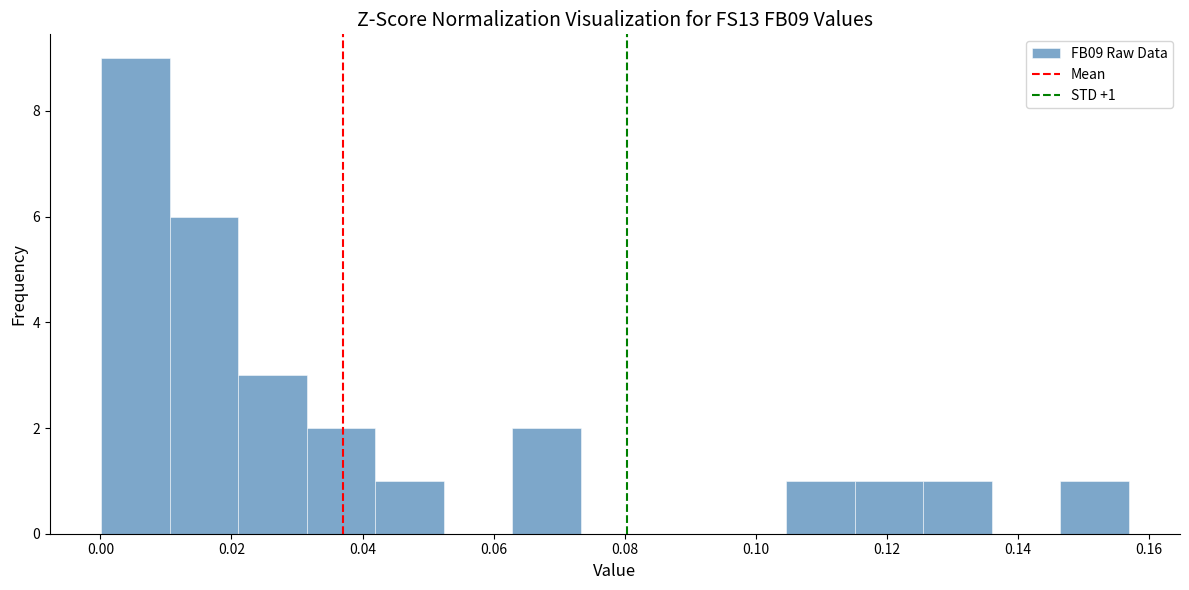

Over which range of the x-axis is the bar tallest?

0.000 to 0.010